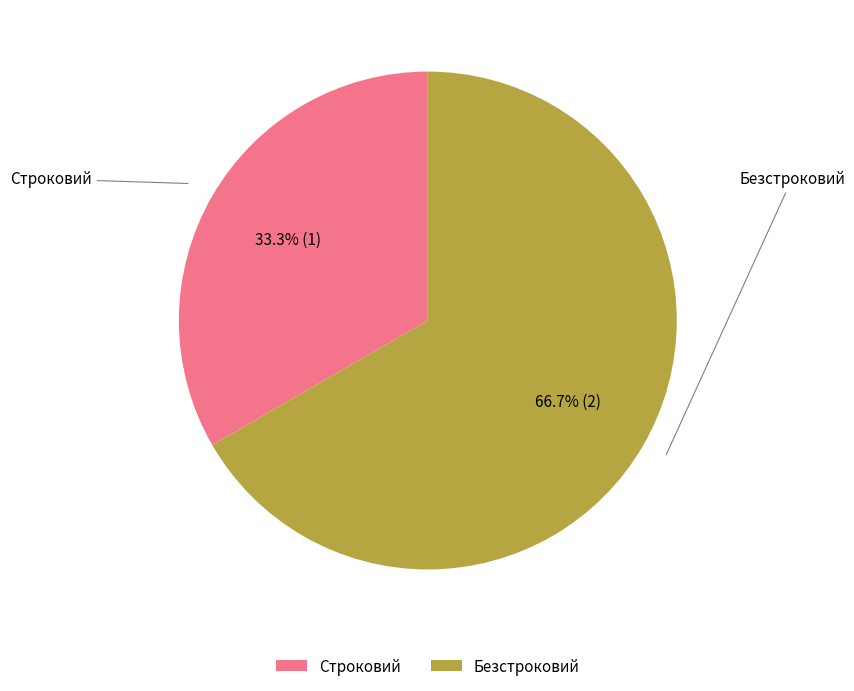

Which slice is the largest?

Безстроковий